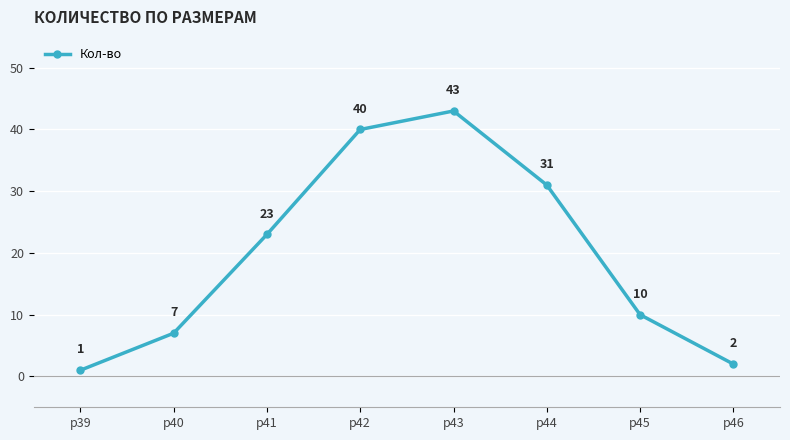

Does the chart display data point markers on the line(s)?

Yes